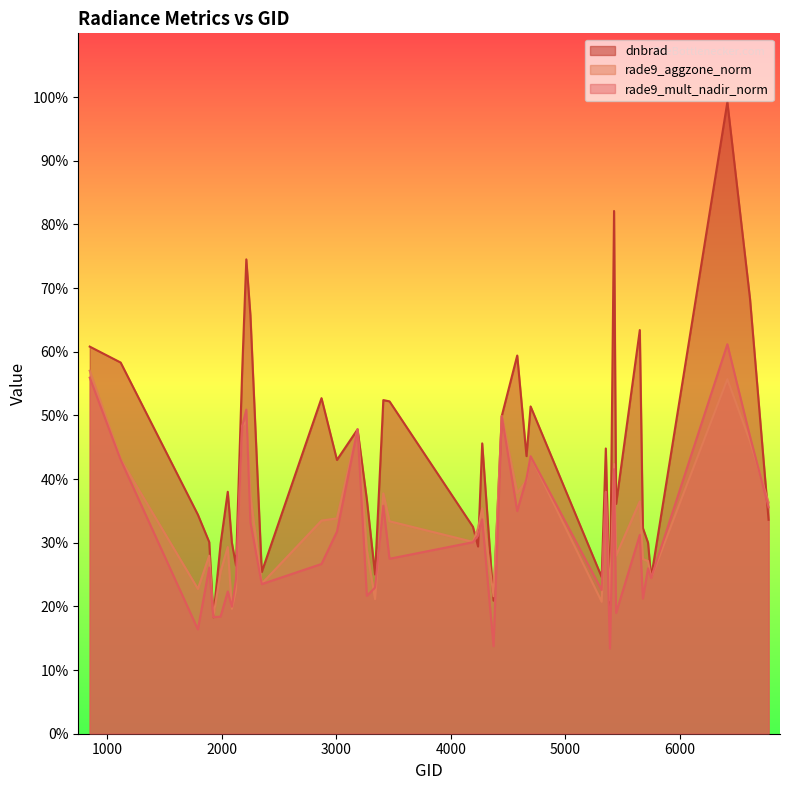

Count the rade9_mult_nadir_norm values in the range 0 to 1.

40